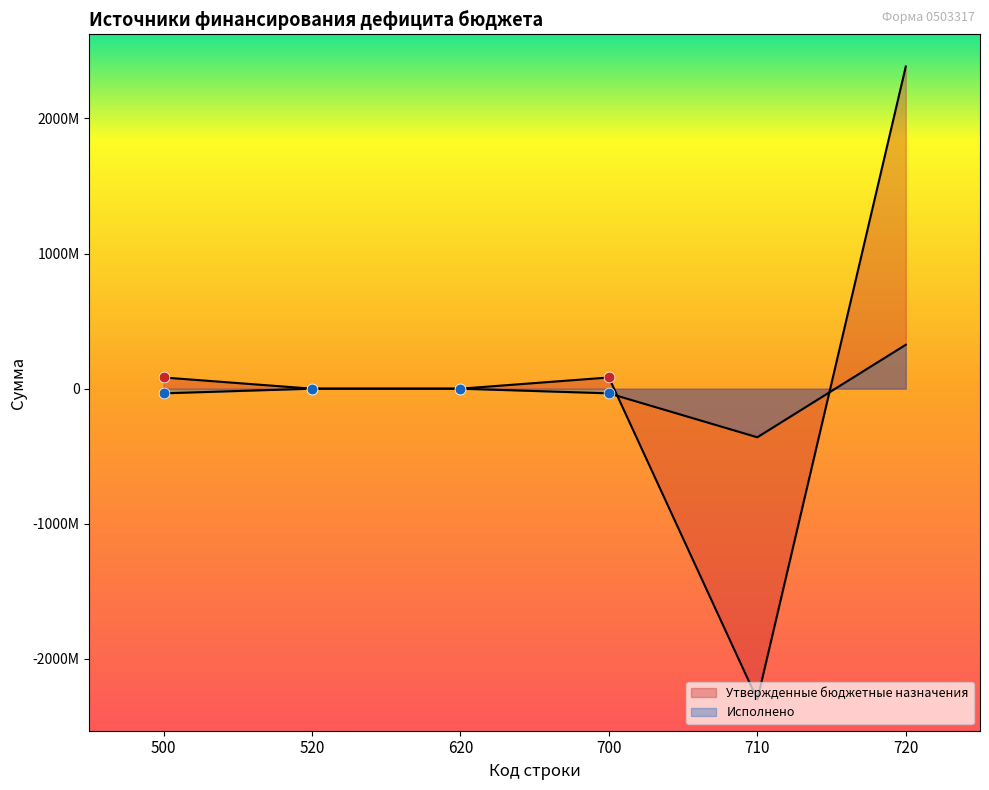

What are all the series names shown in the legend?

Утвержденные бюджетные назначения, Исполнено